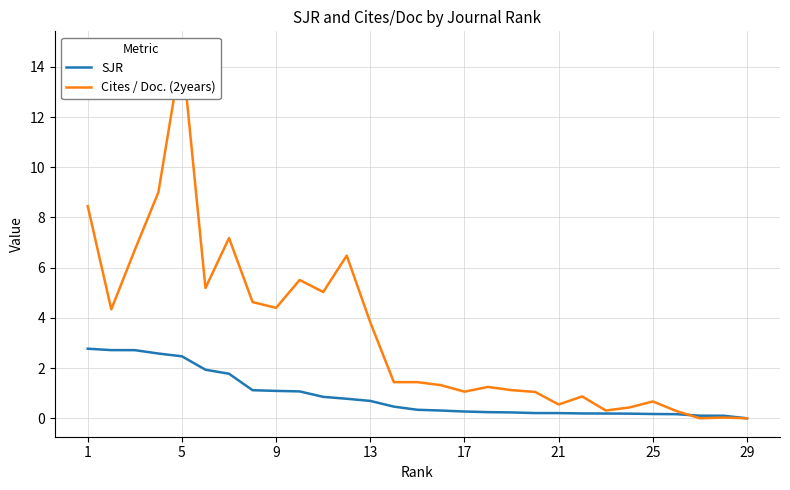

True or false: SJR has a value of 4.2 at 5.

False